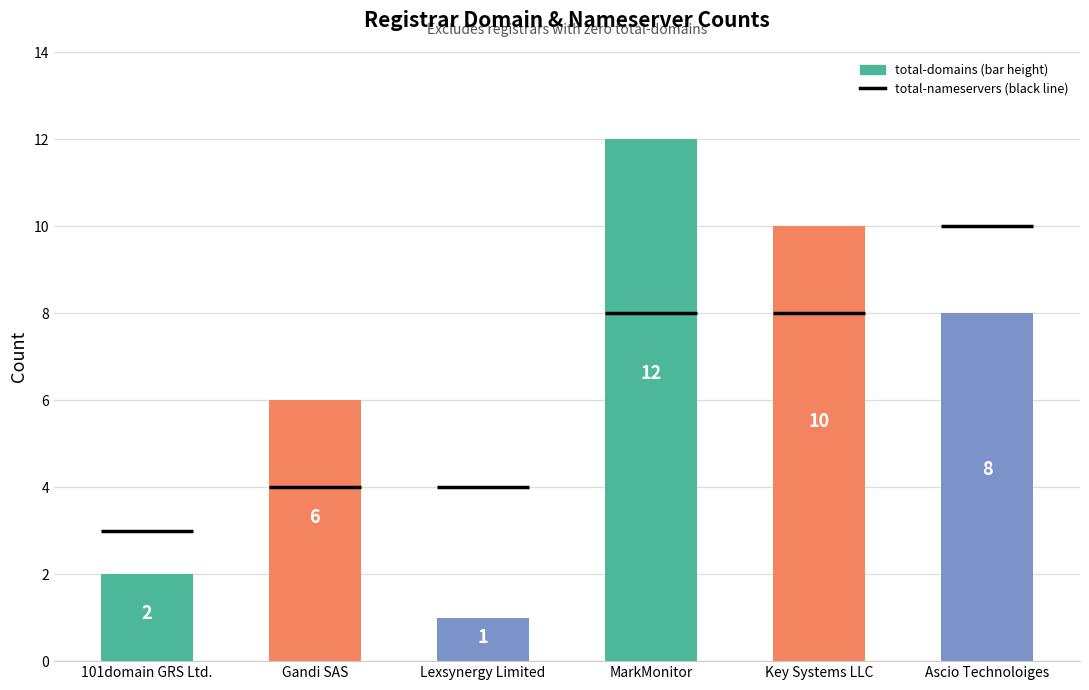

What is the sum of all values?

39